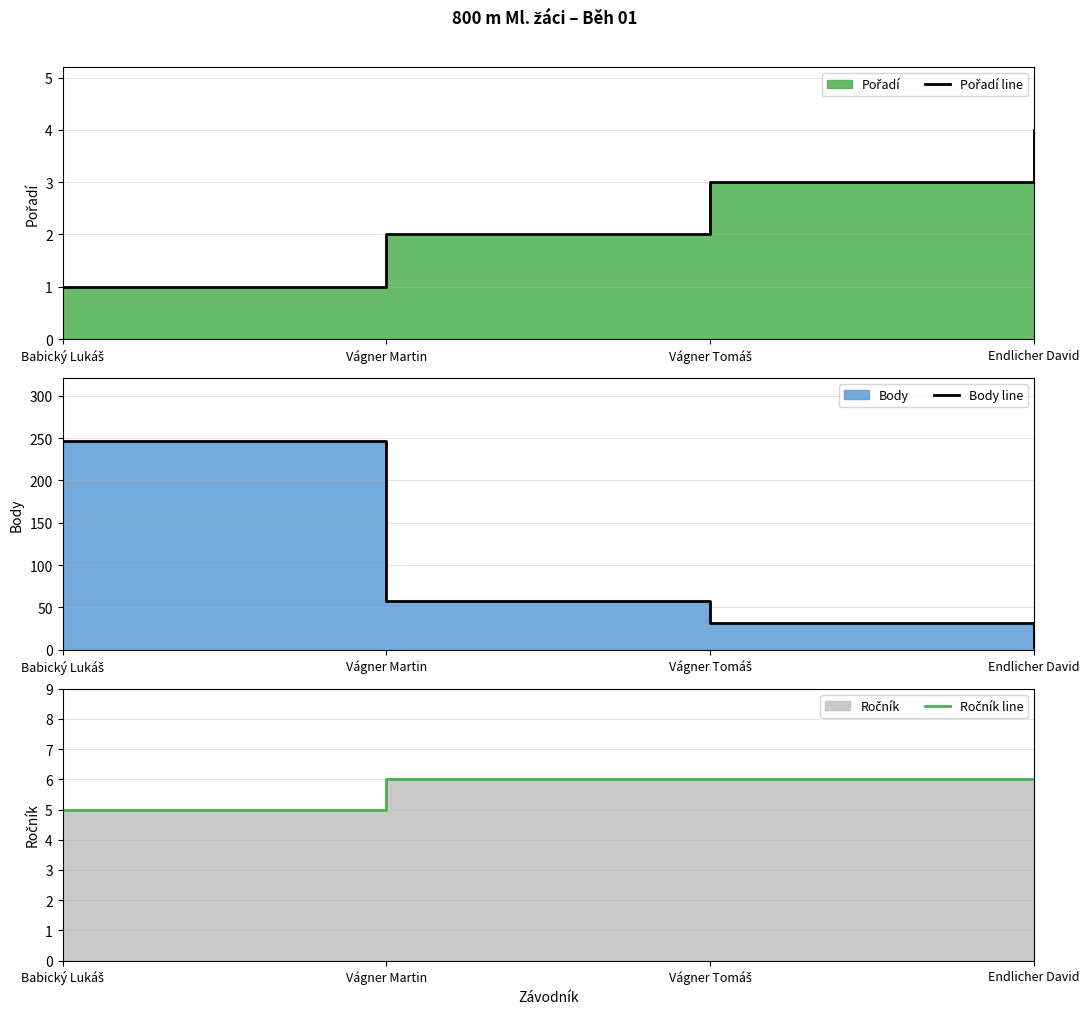

True or false: Pořadí line and Ročník line cross at least once.

False